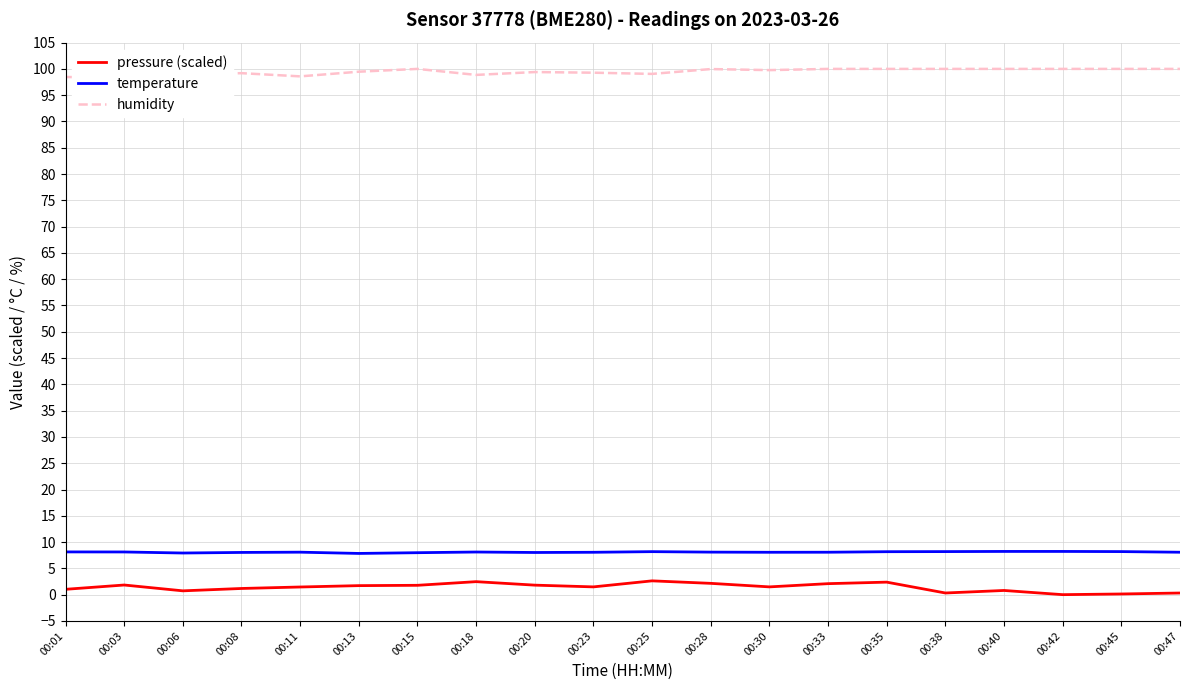

How many distinct data groups are displayed?

3